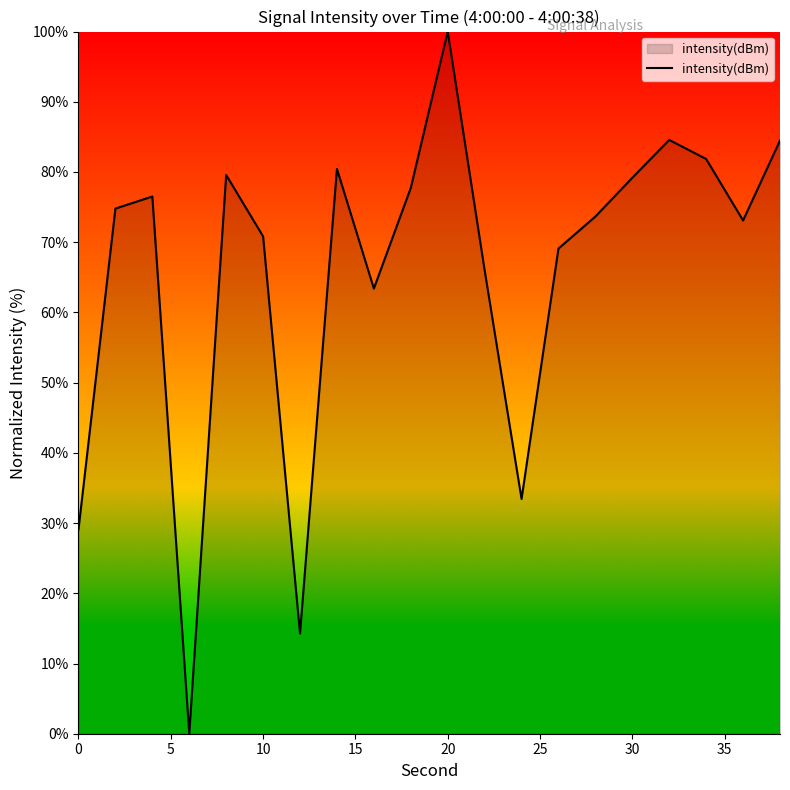

What is the maximum value shown in the chart?

100.0